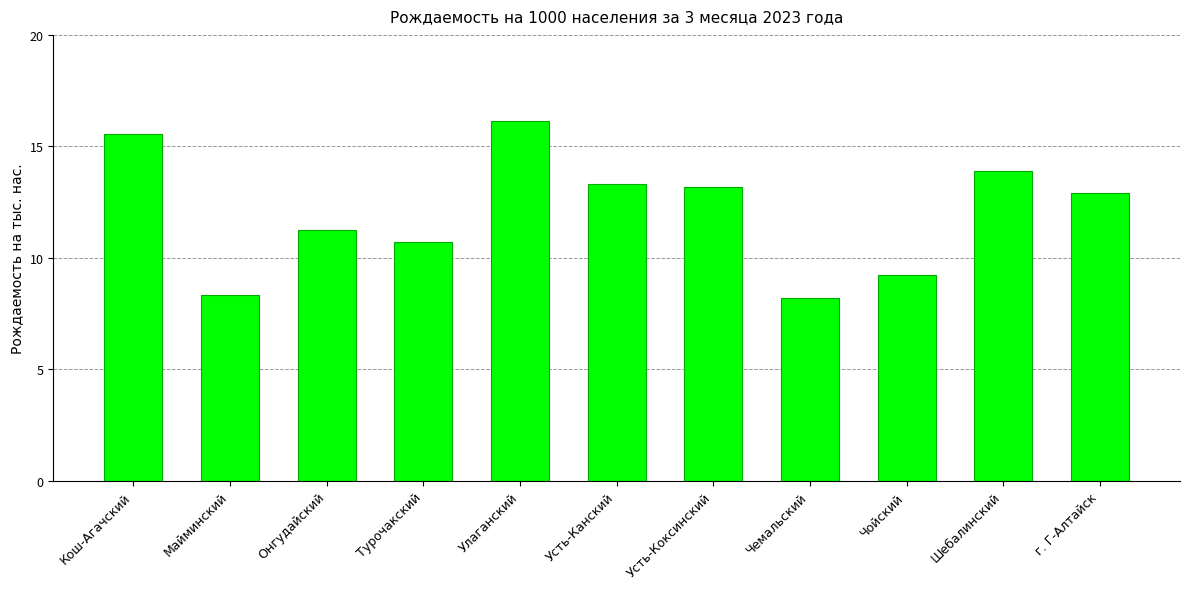

Which category has the highest value across all series?

Улаганский